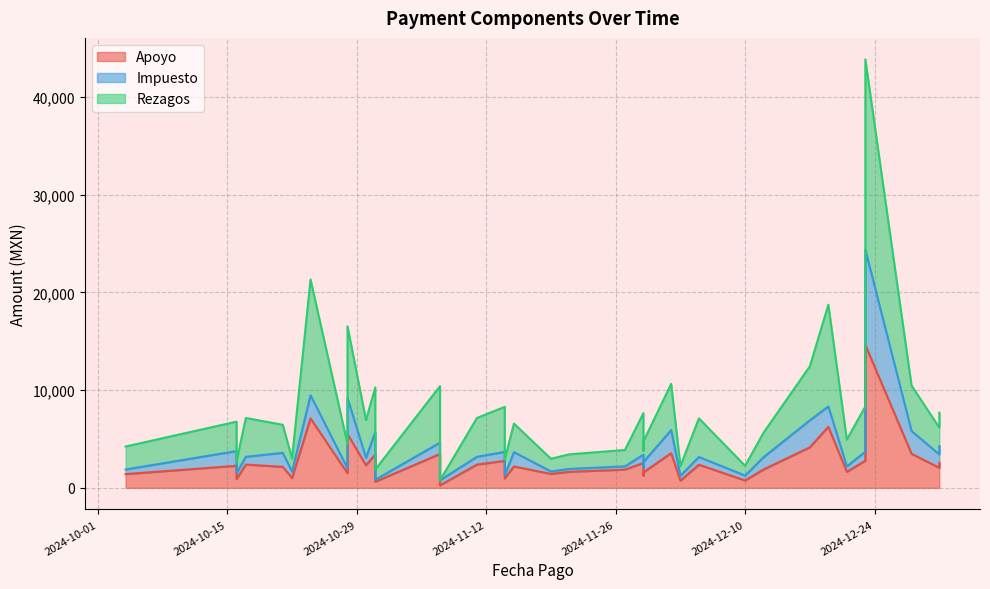

What is the difference between the maximum and minimum values in the Apoyo series?

14352.8